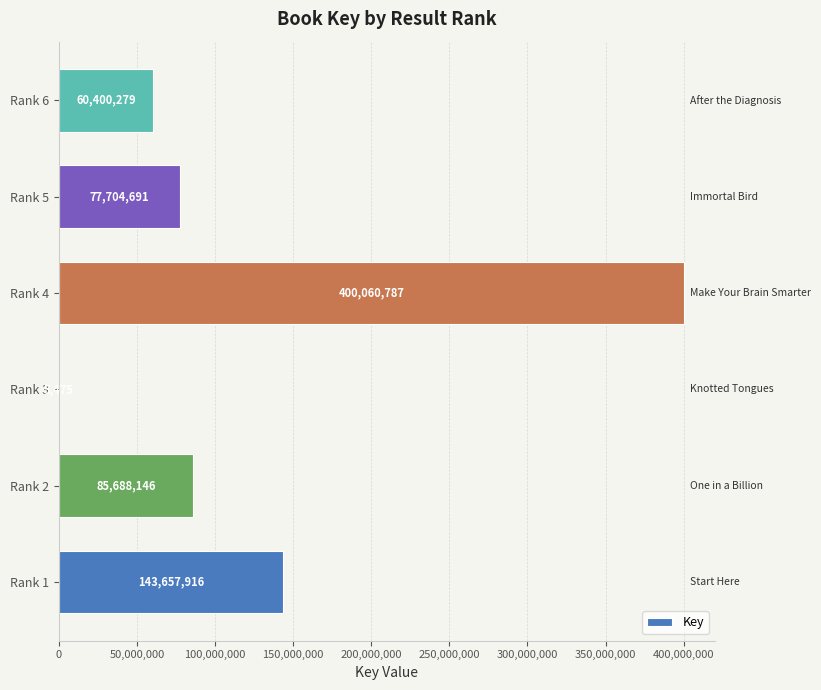

Reading top to bottom, what are all the values shown in this chart?

Rank 6=60400279	Rank 5=77704691	Rank 4=400060787	Rank 3=5475	Rank 2=85688146	Rank 1=143657916